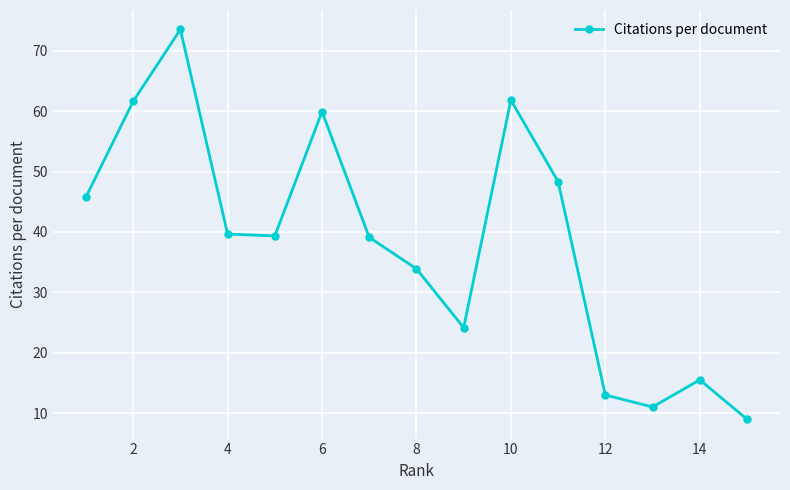

How many lines are shown in the chart?

1